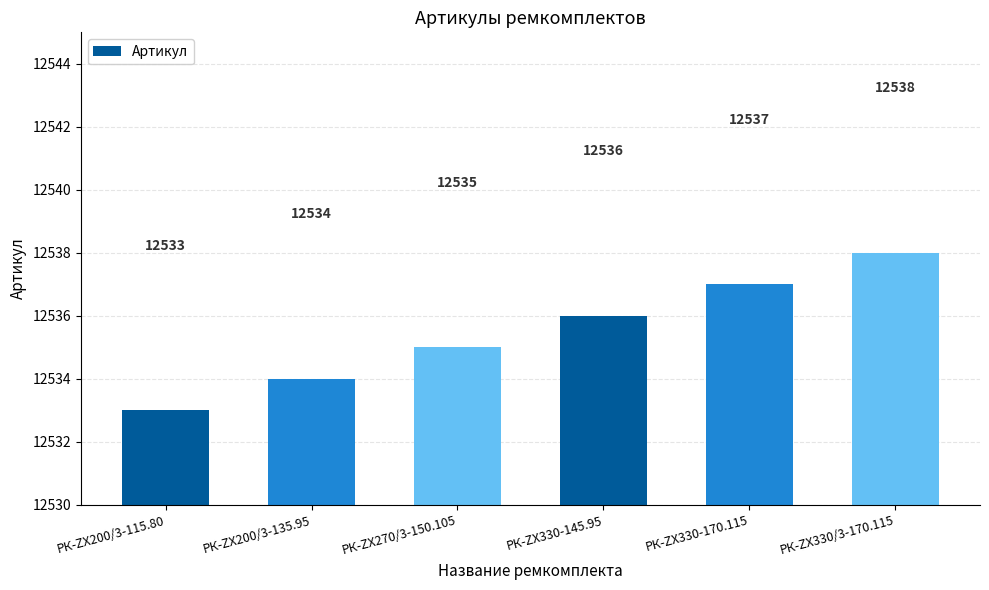

Is it true that the value at РК-ZX330-170.115 is 12537?

True